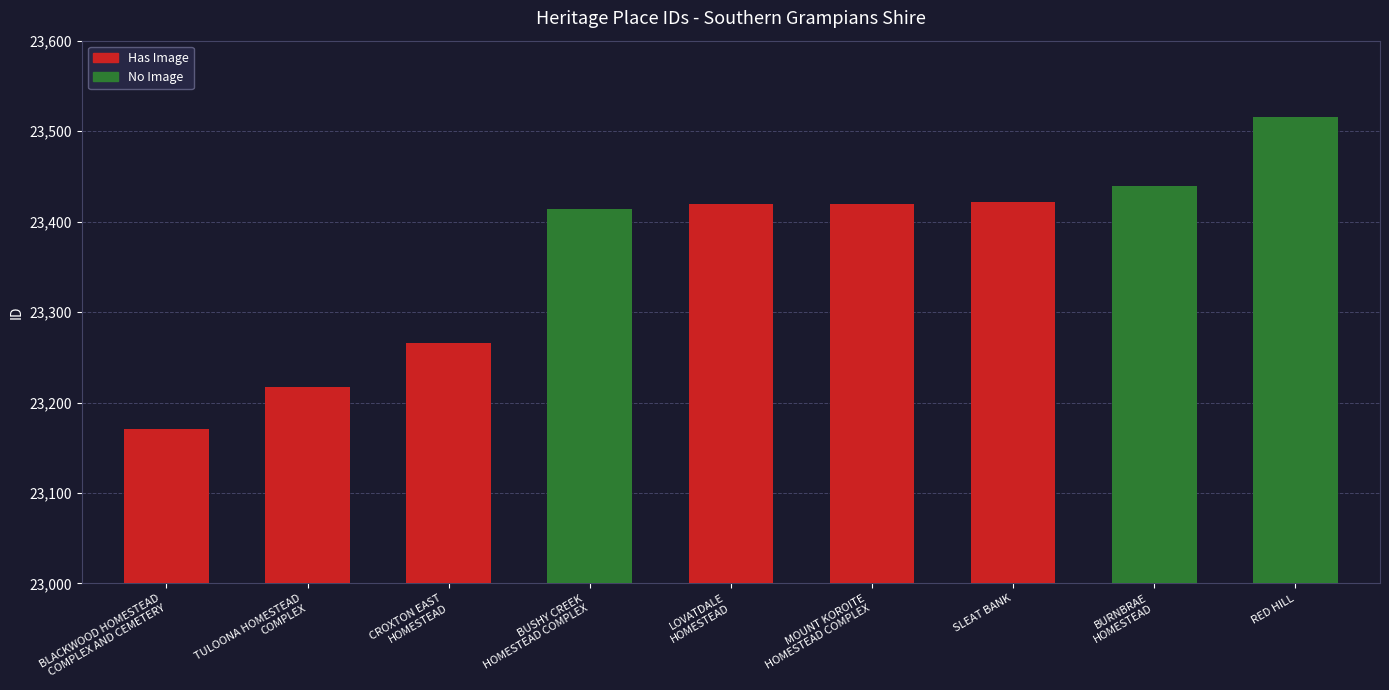

How many bars are there in total?

9